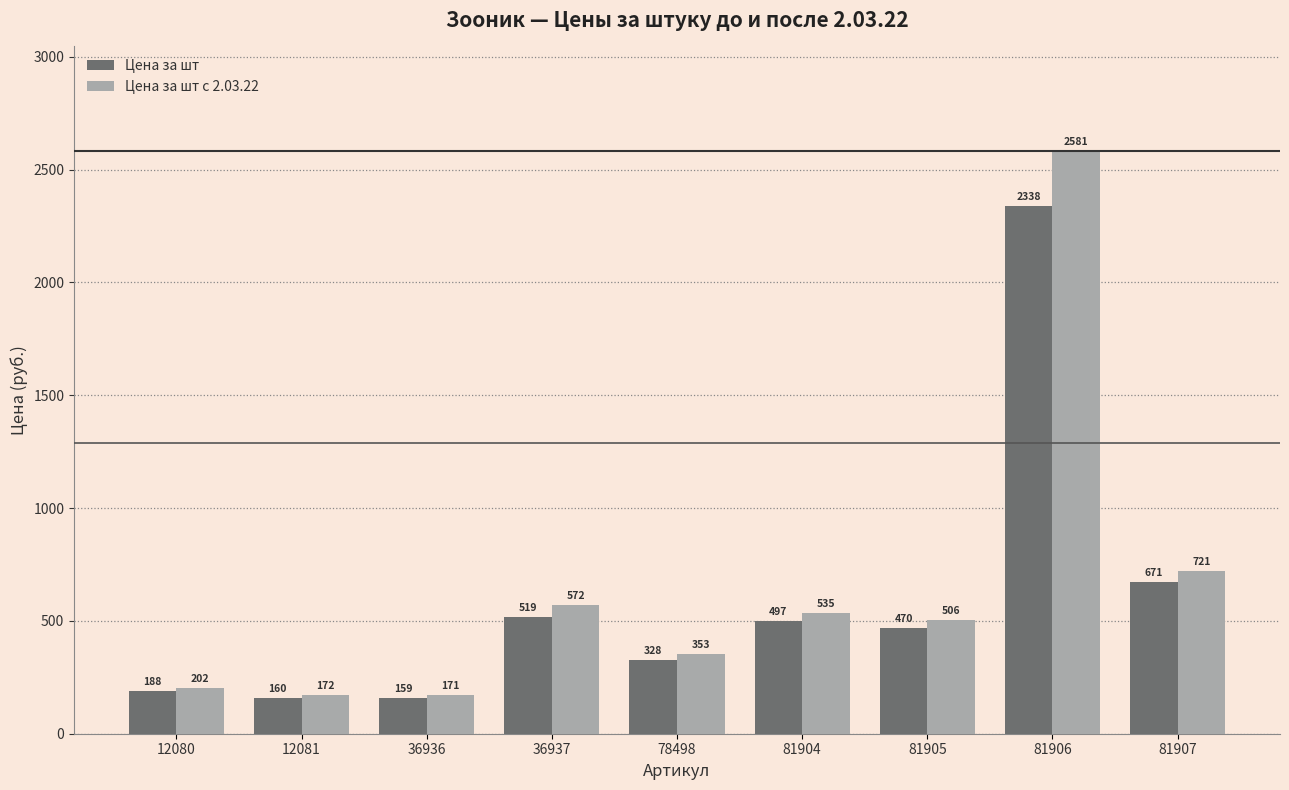

What are all the series names shown in the legend?

Цена за шт, Цена за шт с 2.03.22